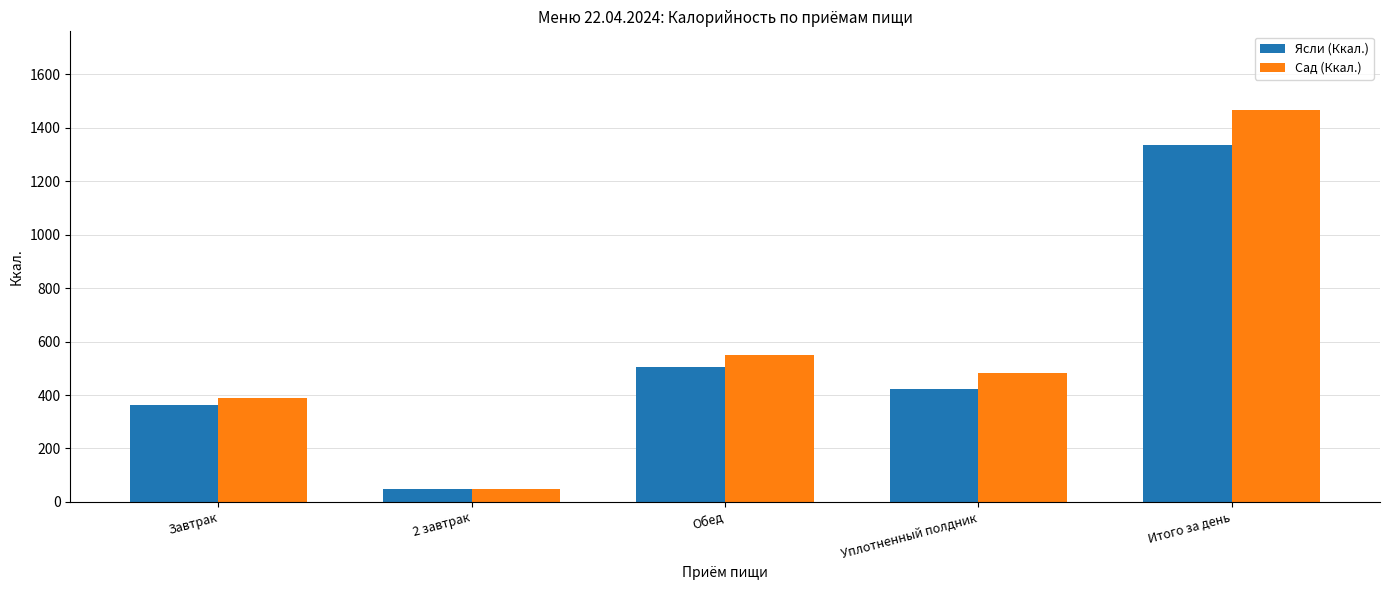

What position from the left is Итого за день?

5